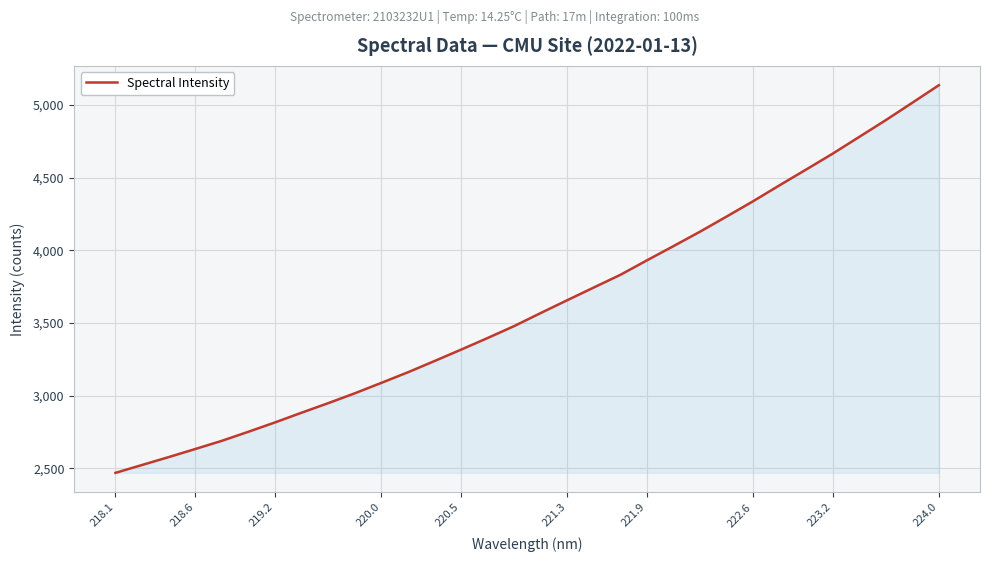

What is the minimum value shown in the chart?

2469.2